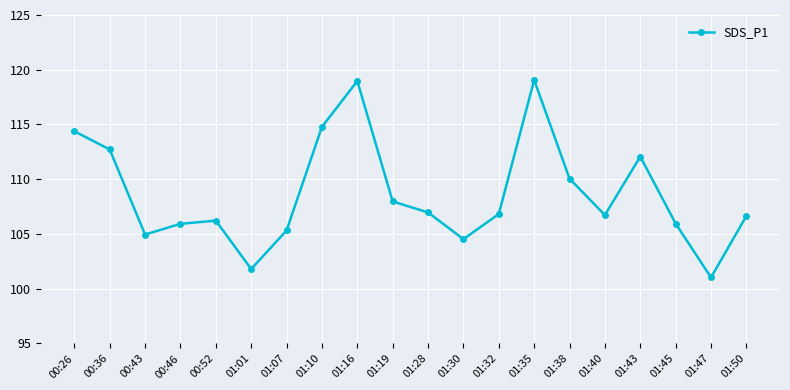

What is the label of the 18th point from the left?

01:45